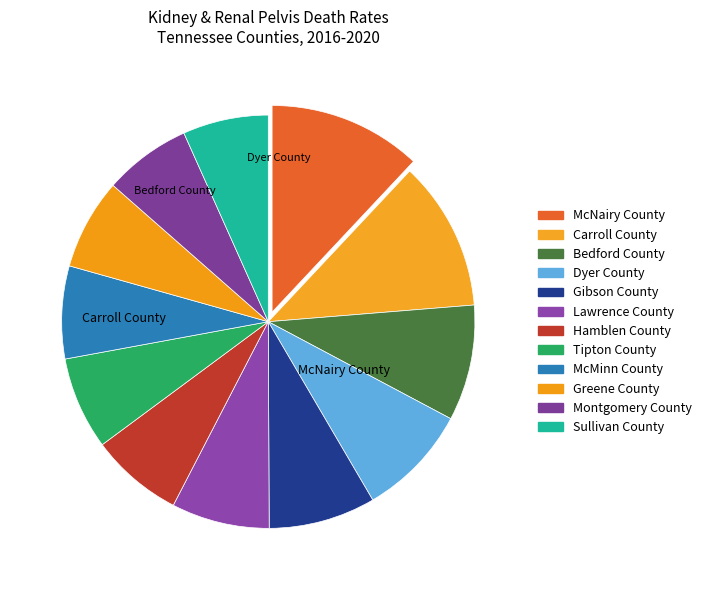

Combined, what portion of the pie is Carroll County and Sullivan County?

18.4%